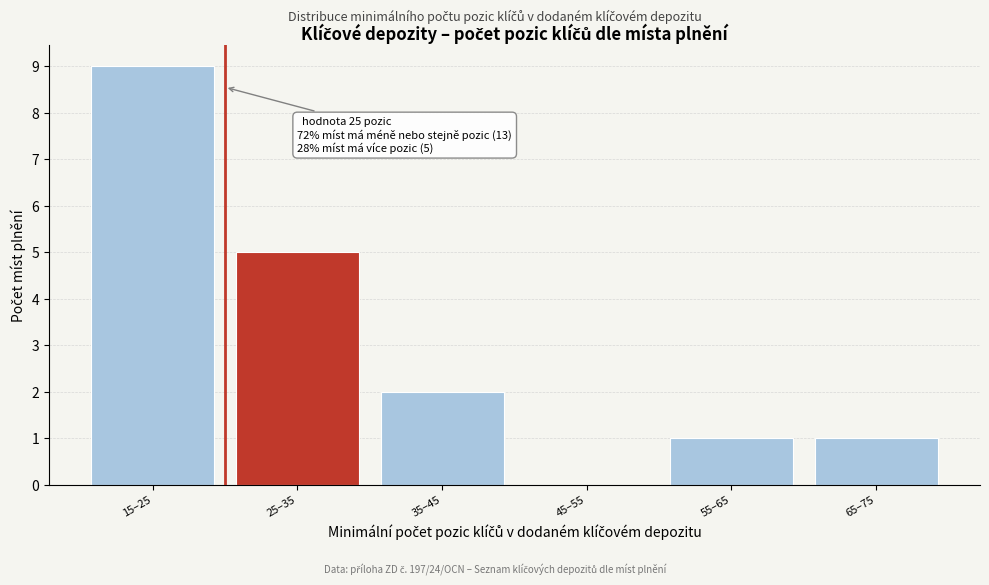

Reading left to right, list all the values displayed in this chart.

15–25=9	25–35=5	35–45=2	45–55=0	55–65=1	65–75=1